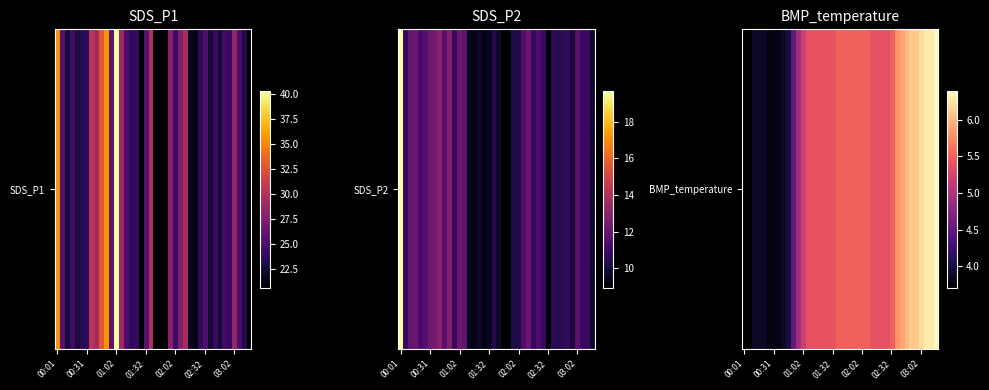

How many values exceed 5?

28